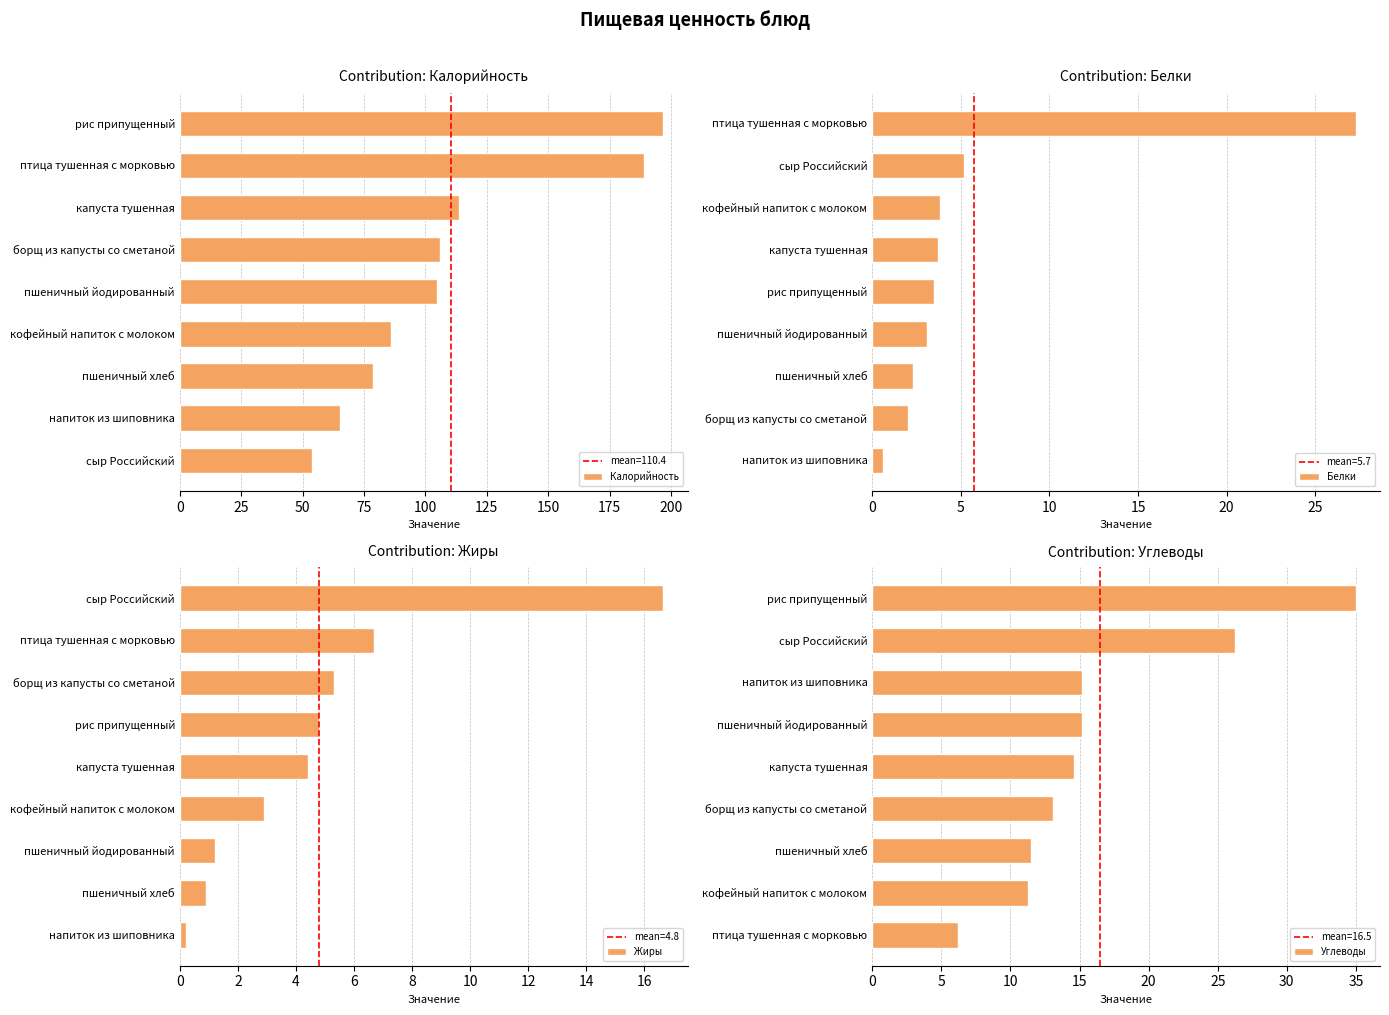

What is the difference between the Жиры values at пшеничный хлеб and капуста тушенная?

3.5